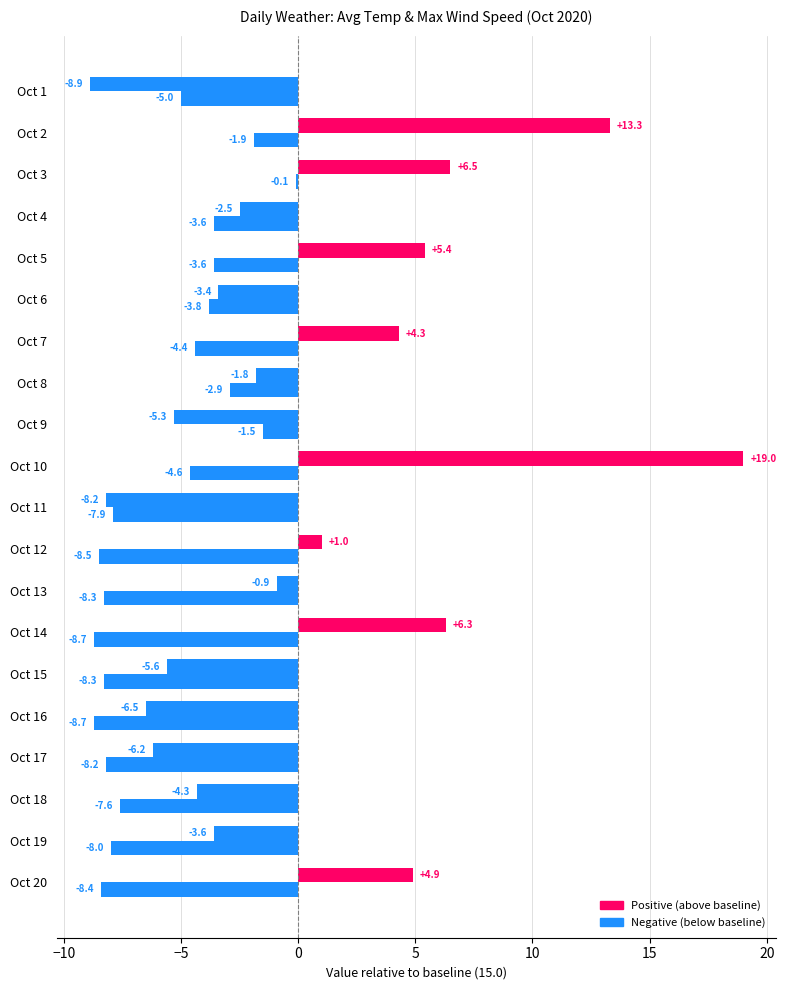

What is the value of the Wind Speed (Max) (MAX km/h) bar at the 15th from the left?

-5.6